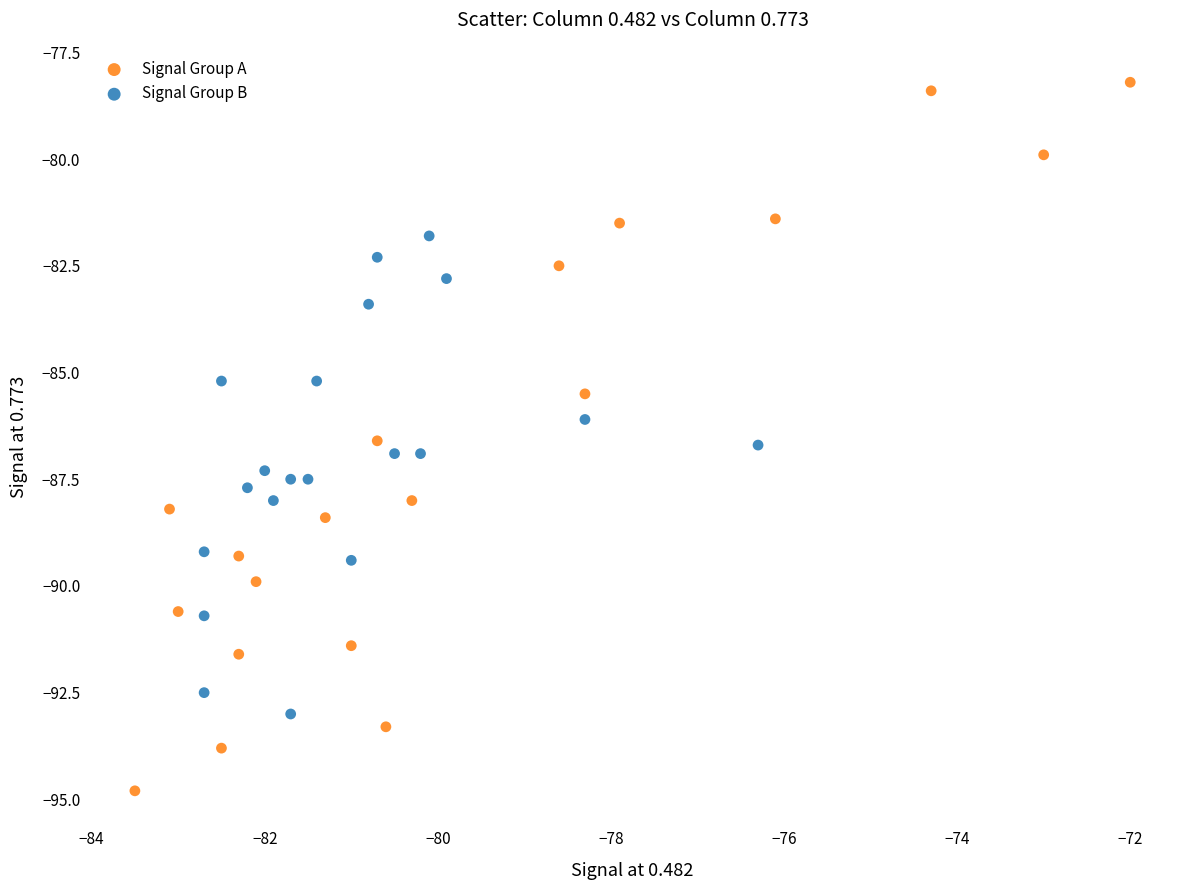

Which series contains the lowest Y value?

Signal Group A